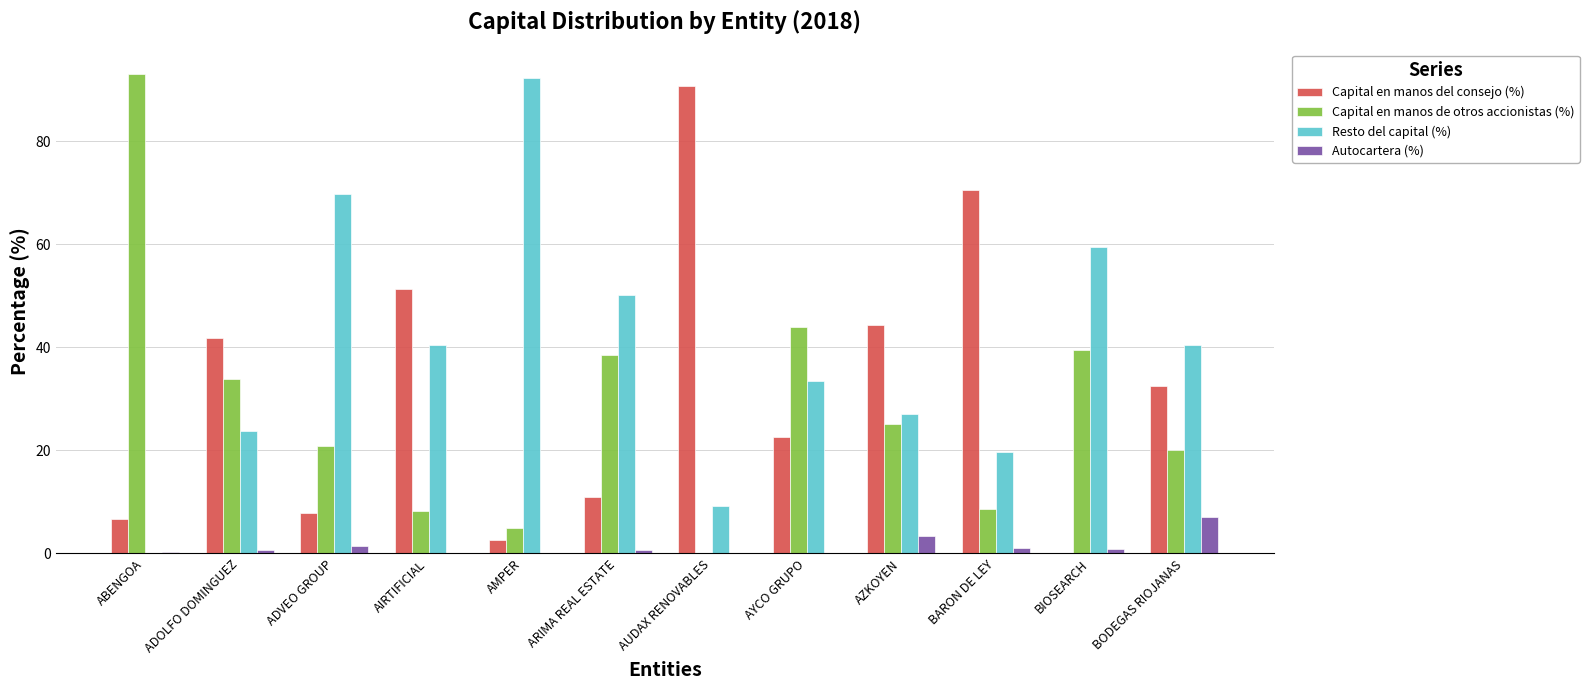

Which category has the highest value in the Capital en manos de otros accionistas (%) series?

ABENGOA